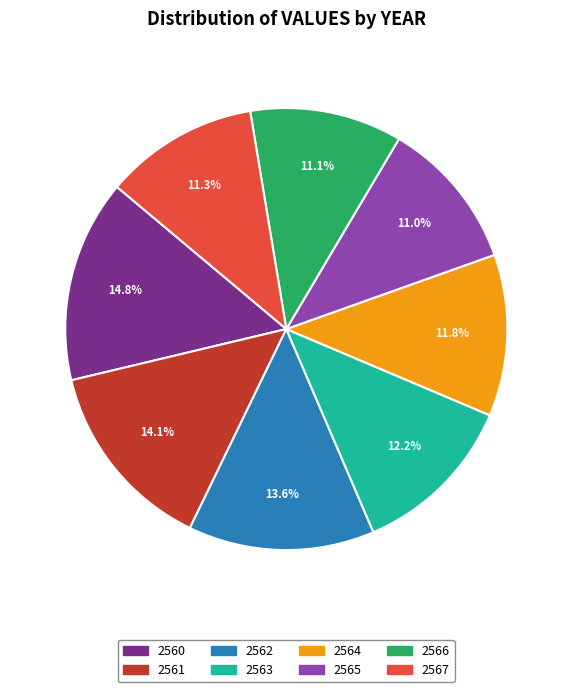

What percentage is the 2565 slice, to the nearest percent?

11%